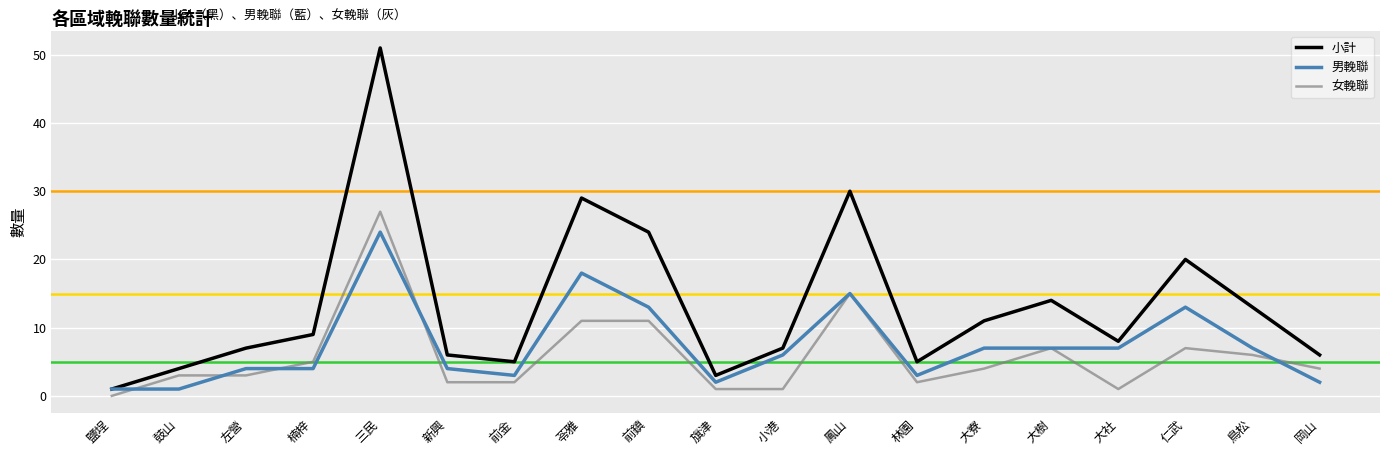

Rank the series at 小港 from lowest to highest value.

女輓聯, 男輓聯, 小計